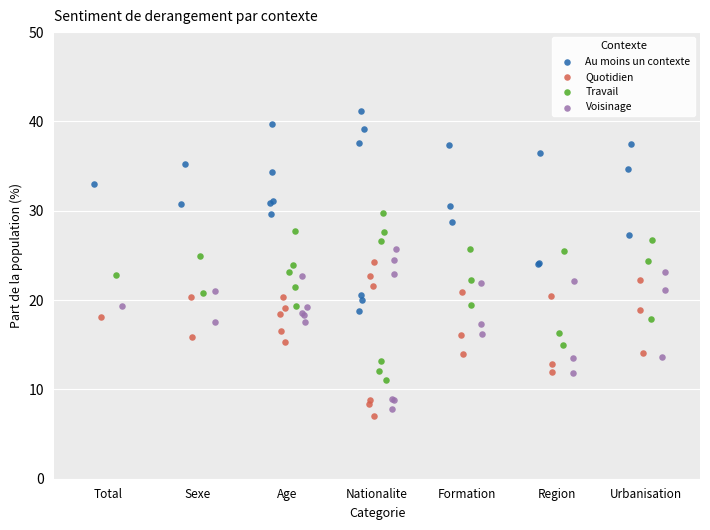

Which series reaches the maximum Y coordinate?

Au moins un contexte